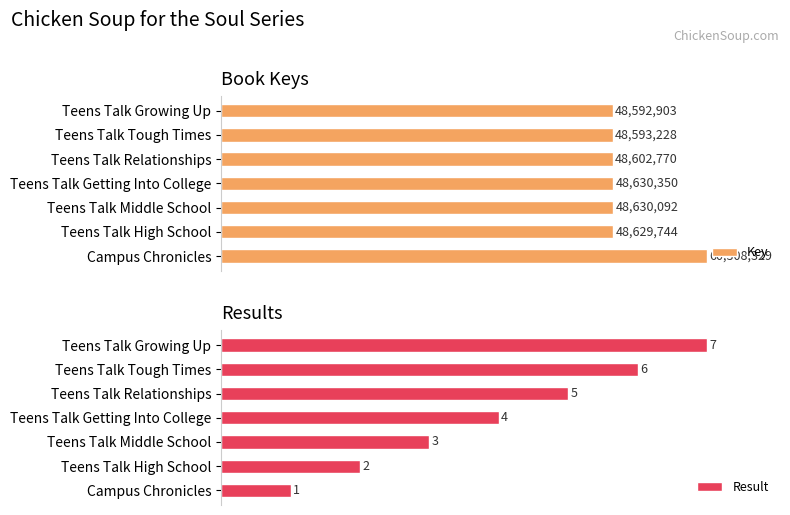

What are all the series names shown in the legend?

Key, Result